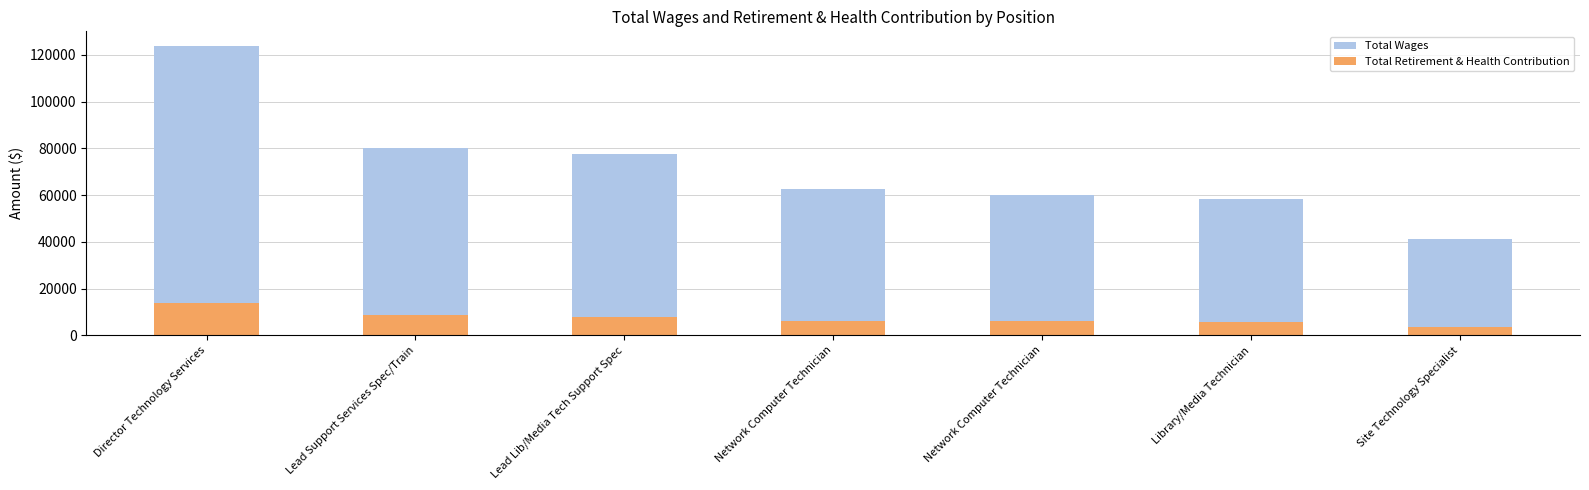

Reading right to left, transcribe all the data shown in this chart.

Total Wages: Site Technology Specialist=41085	Library/Media Technician=58459	Network Computer Technician=60180	Network Computer Technician=62506	Lead Lib/Media Tech Support Spec=77393	Lead Support Services Spec/Train=79969	Director Technology Services=123893
Total Retirement & Health Contribution: Site Technology Specialist=3669	Library/Media Technician=5857	Network Computer Technician=5964	Network Computer Technician=6227	Lead Lib/Media Tech Support Spec=7890	Lead Support Services Spec/Train=8761	Director Technology Services=13754